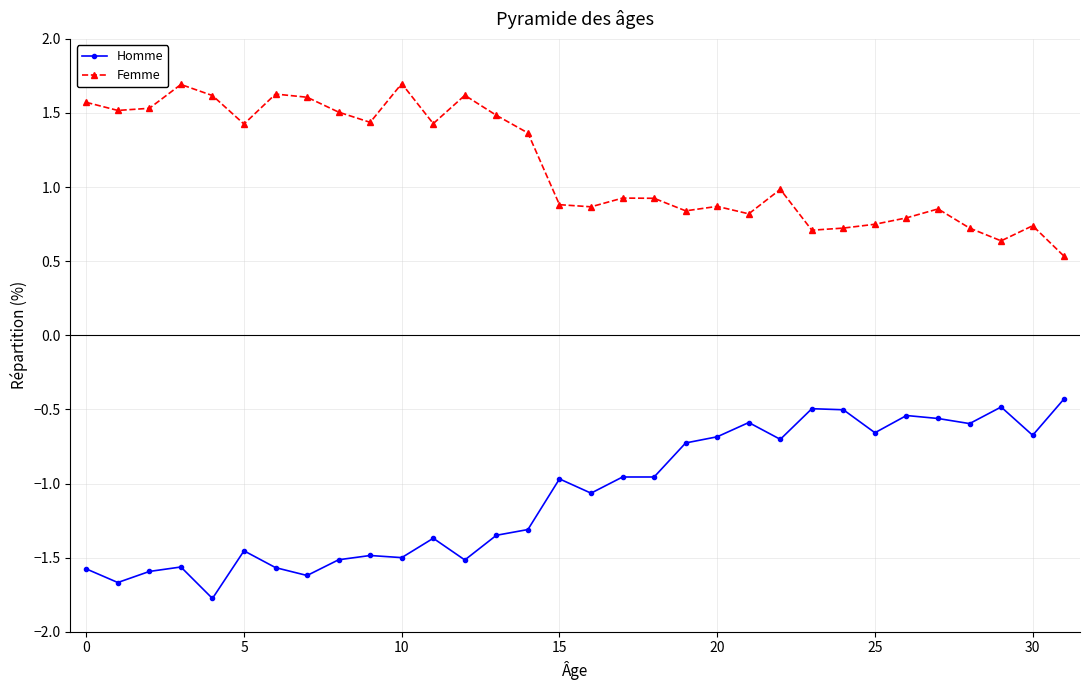

Which series has the largest total across all categories?

Femme